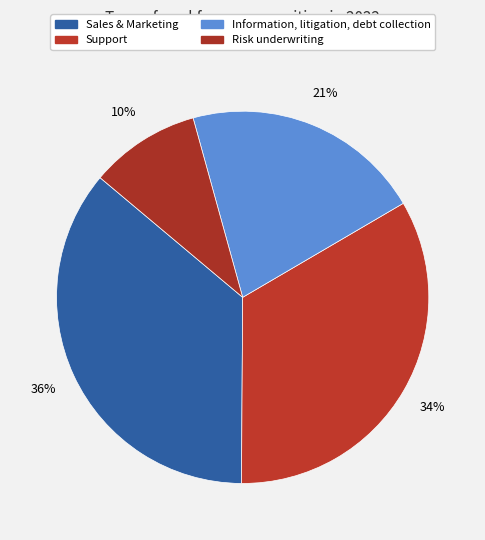

How many segments does this pie chart have?

4